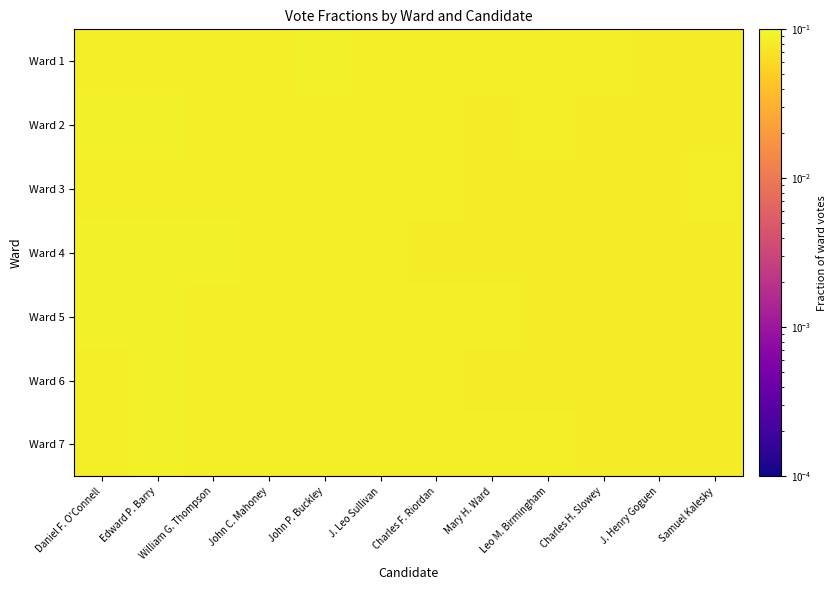

Reading left to right, what are all the values shown in this chart?

Ward 1: Daniel F. O'Connell=0.1	Edward P. Barry=0.1	William G. Thompson=0.1	John C. Mahoney=0.1	John P. Buckley=0.1	J. Leo Sullivan=0.1	Charles F. Riordan=0.1	Mary H. Ward=0.1	Leo M. Birmingham=0.1	Charles H. Slowey=0.1	J. Henry Goguen=0.1	Samuel Kalesky=0.1
Ward 2: Daniel F. O'Connell=0.1	Edward P. Barry=0.1	William G. Thompson=0.1	John C. Mahoney=0.1	John P. Buckley=0.1	J. Leo Sullivan=0.1	Charles F. Riordan=0.1	Mary H. Ward=0.1	Leo M. Birmingham=0.1	Charles H. Slowey=0.1	J. Henry Goguen=0.1	Samuel Kalesky=0.1
Ward 3: Daniel F. O'Connell=0.1	Edward P. Barry=0.1	William G. Thompson=0.1	John C. Mahoney=0.1	John P. Buckley=0.1	J. Leo Sullivan=0.1	Charles F. Riordan=0.1	Mary H. Ward=0.1	Leo M. Birmingham=0.1	Charles H. Slowey=0.1	J. Henry Goguen=0.1	Samuel Kalesky=0.1
Ward 4: Daniel F. O'Connell=0.1	Edward P. Barry=0.1	William G. Thompson=0.1	John C. Mahoney=0.1	John P. Buckley=0.1	J. Leo Sullivan=0.1	Charles F. Riordan=0.1	Mary H. Ward=0.1	Leo M. Birmingham=0.1	Charles H. Slowey=0.1	J. Henry Goguen=0.1	Samuel Kalesky=0.1
Ward 5: Daniel F. O'Connell=0.1	Edward P. Barry=0.1	William G. Thompson=0.1	John C. Mahoney=0.1	John P. Buckley=0.1	J. Leo Sullivan=0.1	Charles F. Riordan=0.1	Mary H. Ward=0.1	Leo M. Birmingham=0.1	Charles H. Slowey=0.1	J. Henry Goguen=0.1	Samuel Kalesky=0.1
Ward 6: Daniel F. O'Connell=0.1	Edward P. Barry=0.1	William G. Thompson=0.1	John C. Mahoney=0.1	John P. Buckley=0.1	J. Leo Sullivan=0.1	Charles F. Riordan=0.1	Mary H. Ward=0.1	Leo M. Birmingham=0.1	Charles H. Slowey=0.1	J. Henry Goguen=0.1	Samuel Kalesky=0.1
Ward 7: Daniel F. O'Connell=0.1	Edward P. Barry=0.1	William G. Thompson=0.1	John C. Mahoney=0.1	John P. Buckley=0.1	J. Leo Sullivan=0.1	Charles F. Riordan=0.1	Mary H. Ward=0.1	Leo M. Birmingham=0.1	Charles H. Slowey=0.1	J. Henry Goguen=0.1	Samuel Kalesky=0.1